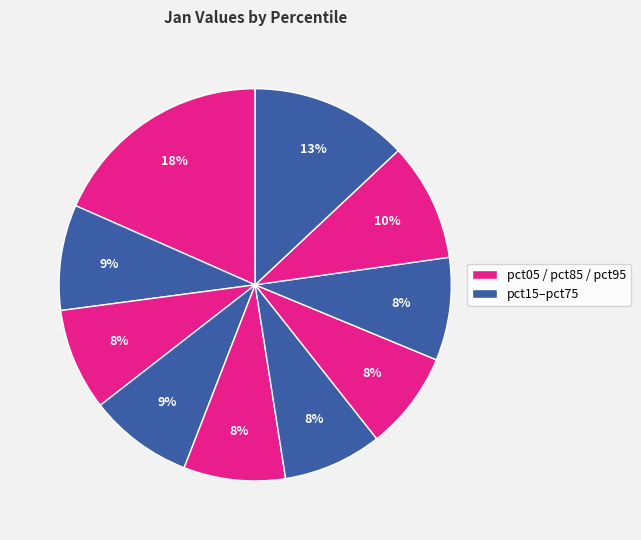

Count the number of slices in the pie.

10